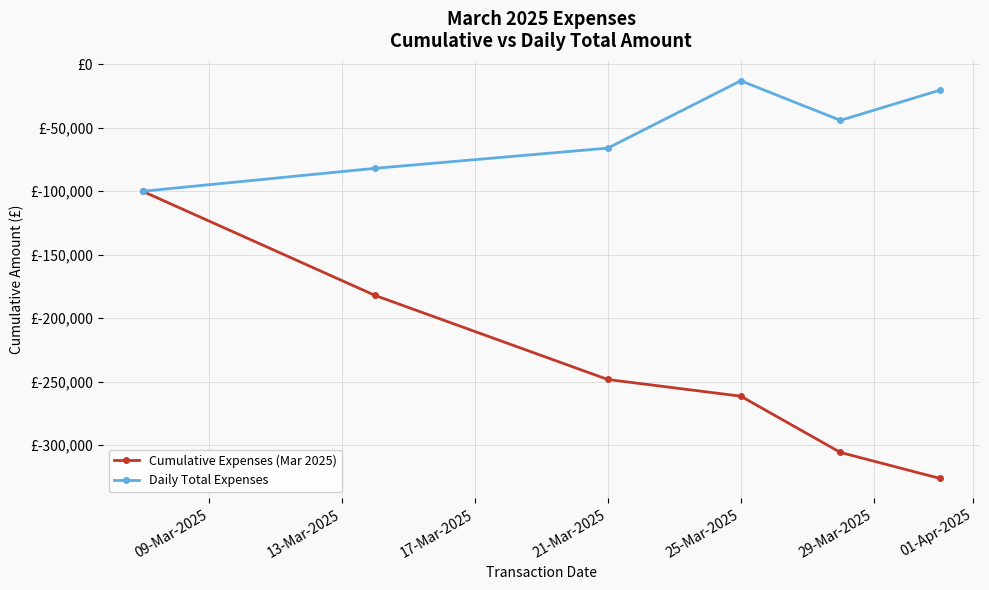

Is this an area chart (filled region under the line)?

No